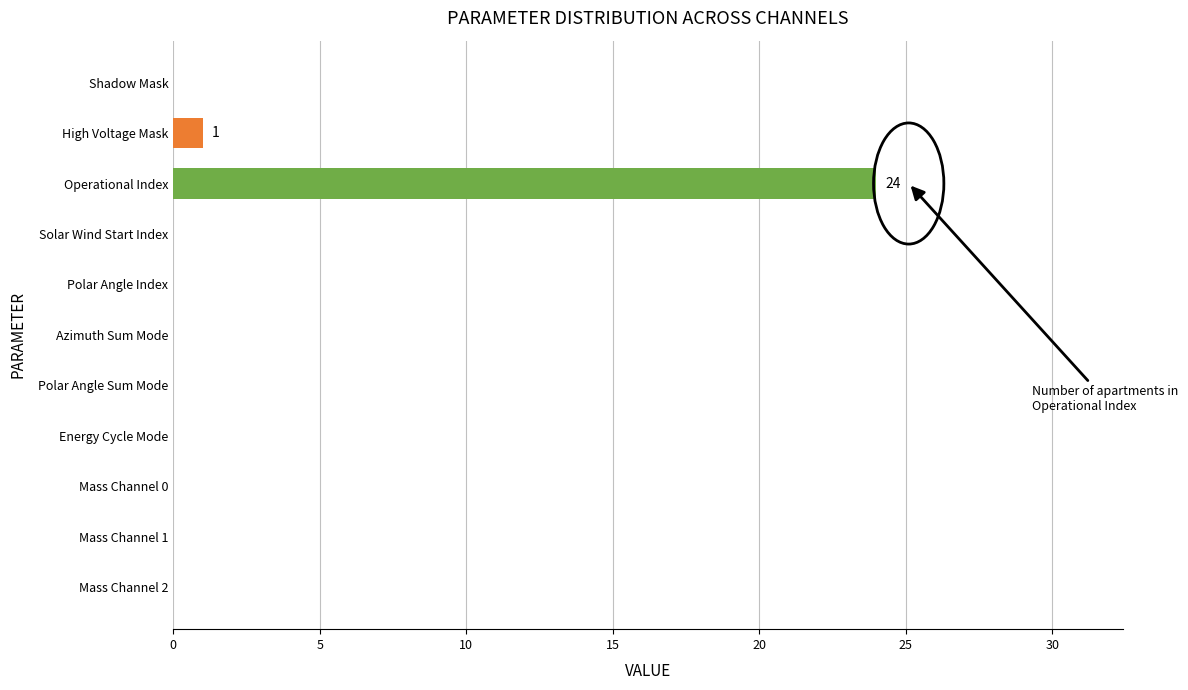

What is the sum of all values?

25